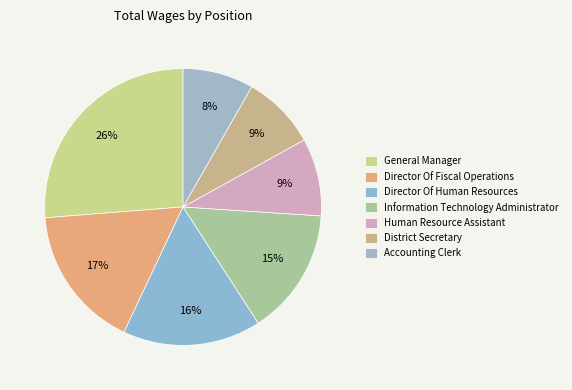

What is the change in value from General Manager to Director Of Fiscal Operations?

-62472